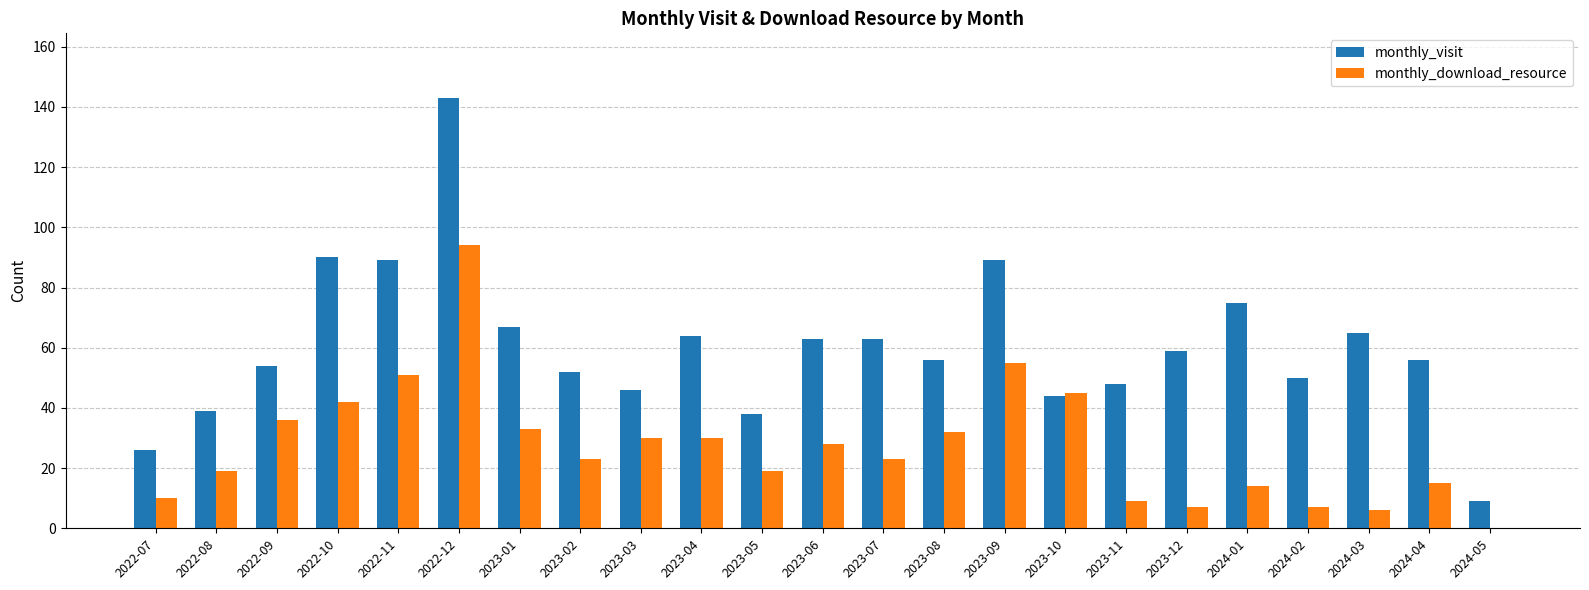

Reading left to right, what are all the values shown in this chart?

monthly_visit: 2022-07=26	2022-08=39	2022-09=54	2022-10=90	2022-11=89	2022-12=143	2023-01=67	2023-02=52	2023-03=46	2023-04=64	2023-05=38	2023-06=63	2023-07=63	2023-08=56	2023-09=89	2023-10=44	2023-11=48	2023-12=59	2024-01=75	2024-02=50	2024-03=65	2024-04=56	2024-05=9
monthly_download_resource: 2022-07=10	2022-08=19	2022-09=36	2022-10=42	2022-11=51	2022-12=94	2023-01=33	2023-02=23	2023-03=30	2023-04=30	2023-05=19	2023-06=28	2023-07=23	2023-08=32	2023-09=55	2023-10=45	2023-11=9	2023-12=7	2024-01=14	2024-02=7	2024-03=6	2024-04=15	2024-05=0